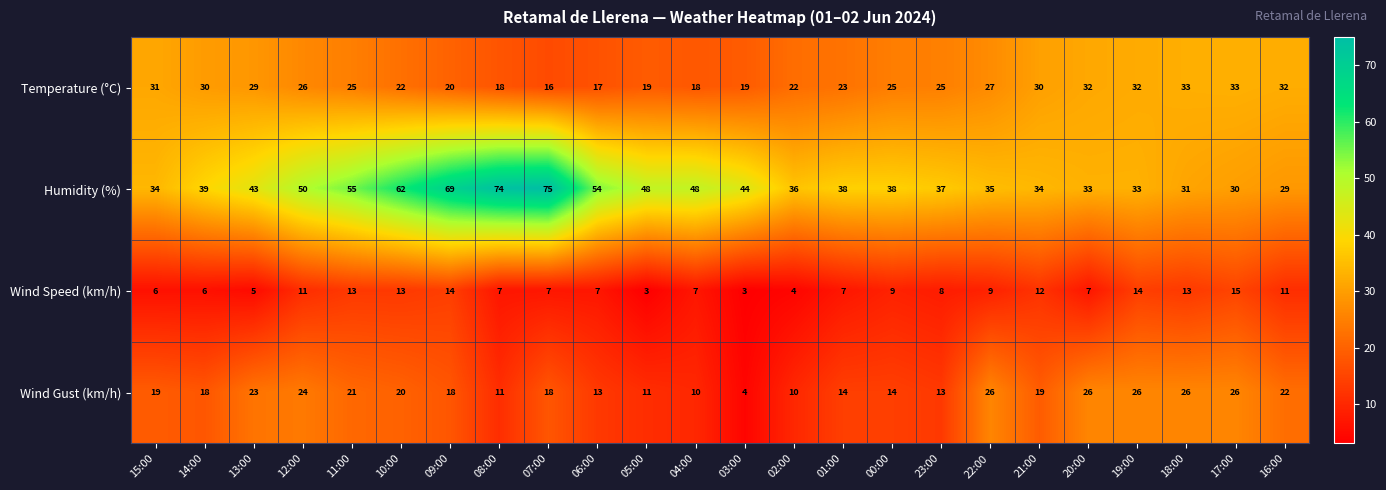

How many series are shown in this chart?

4